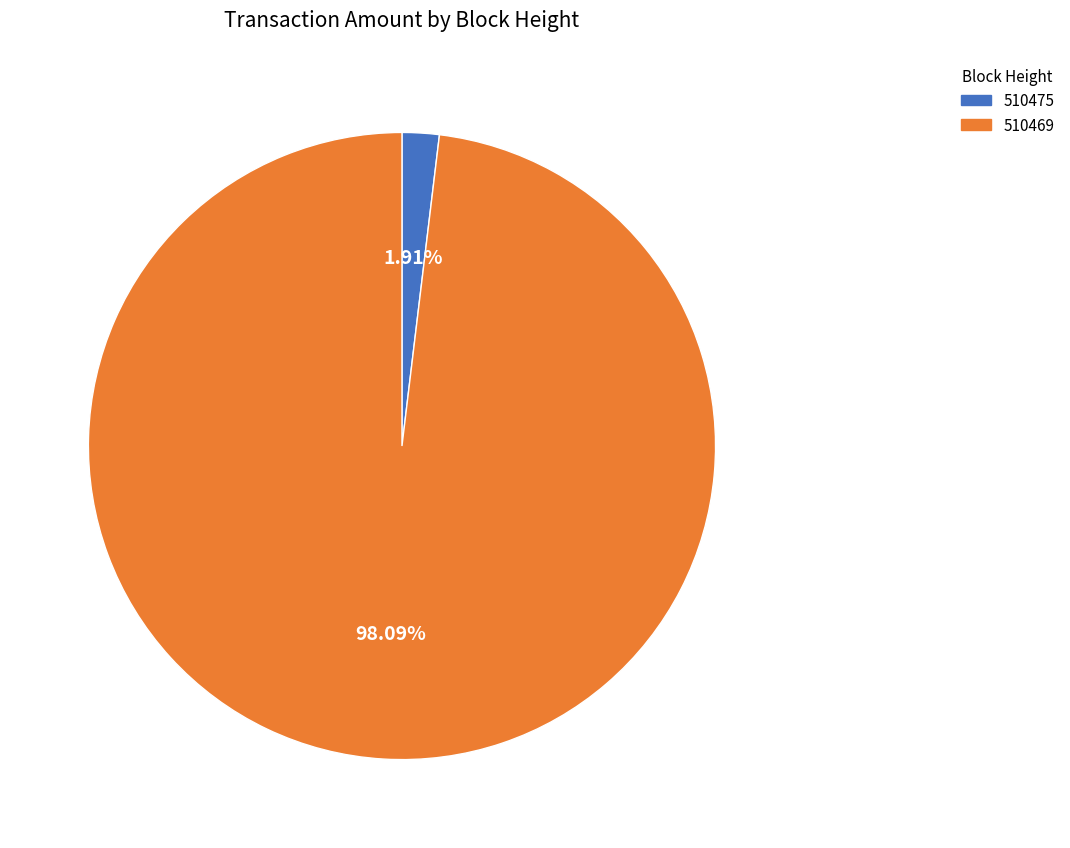

To the nearest percent, what is the average slice percentage?

50%